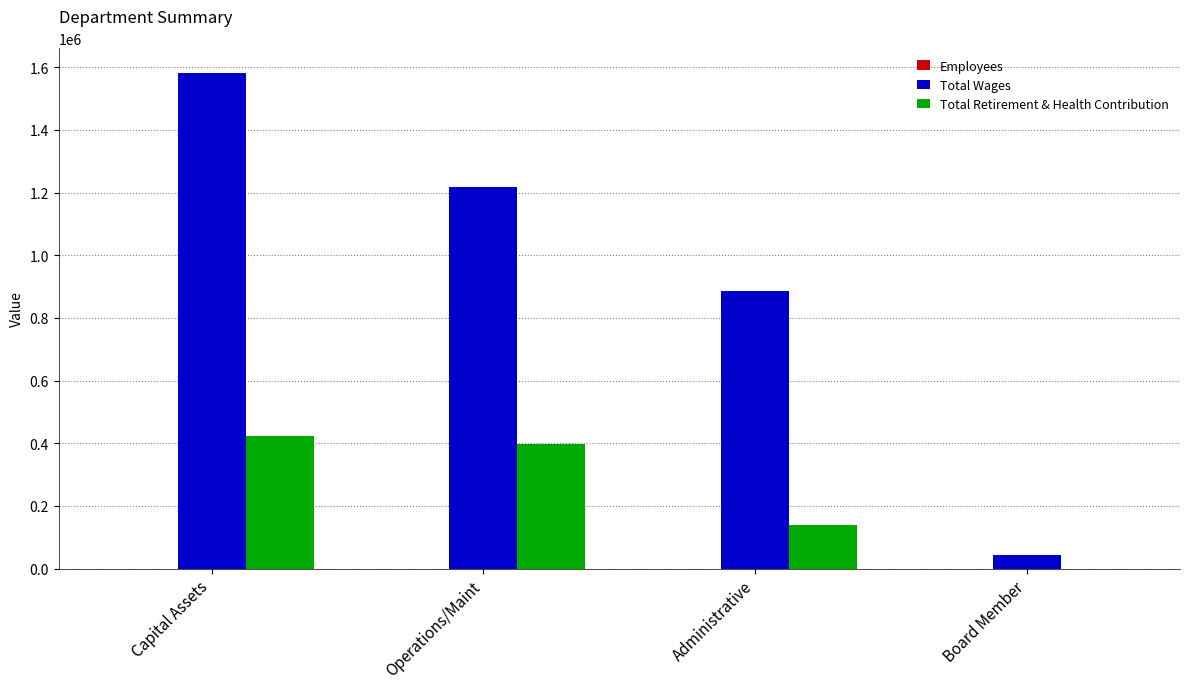

How many groups of bars are there?

4